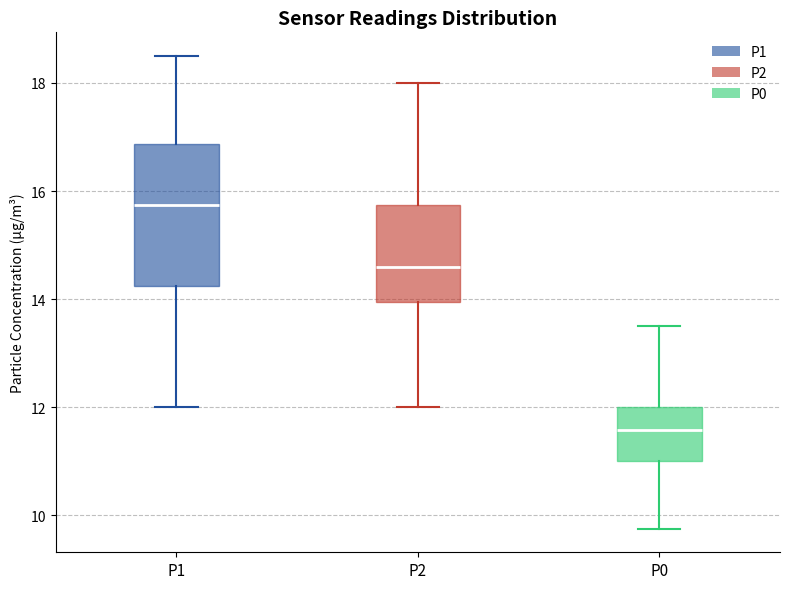

Which box has the lowest median line?

P0